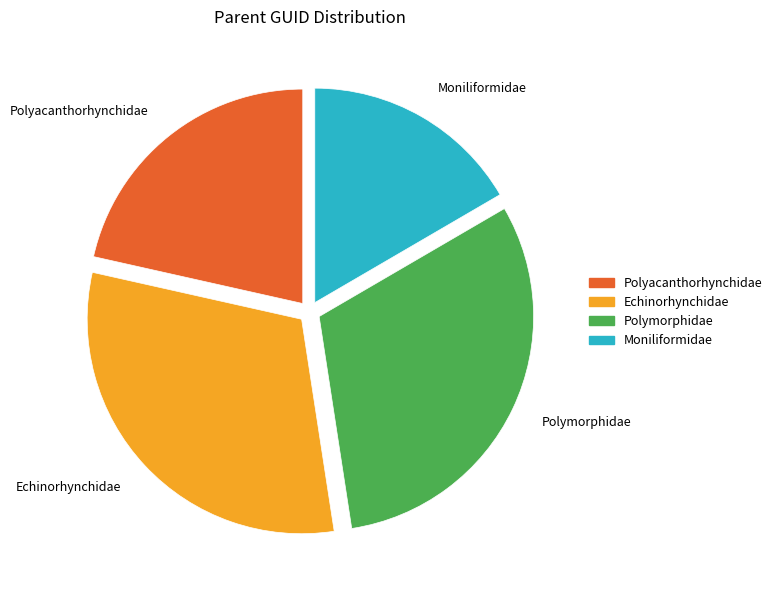

Does any single category account for the majority?

No